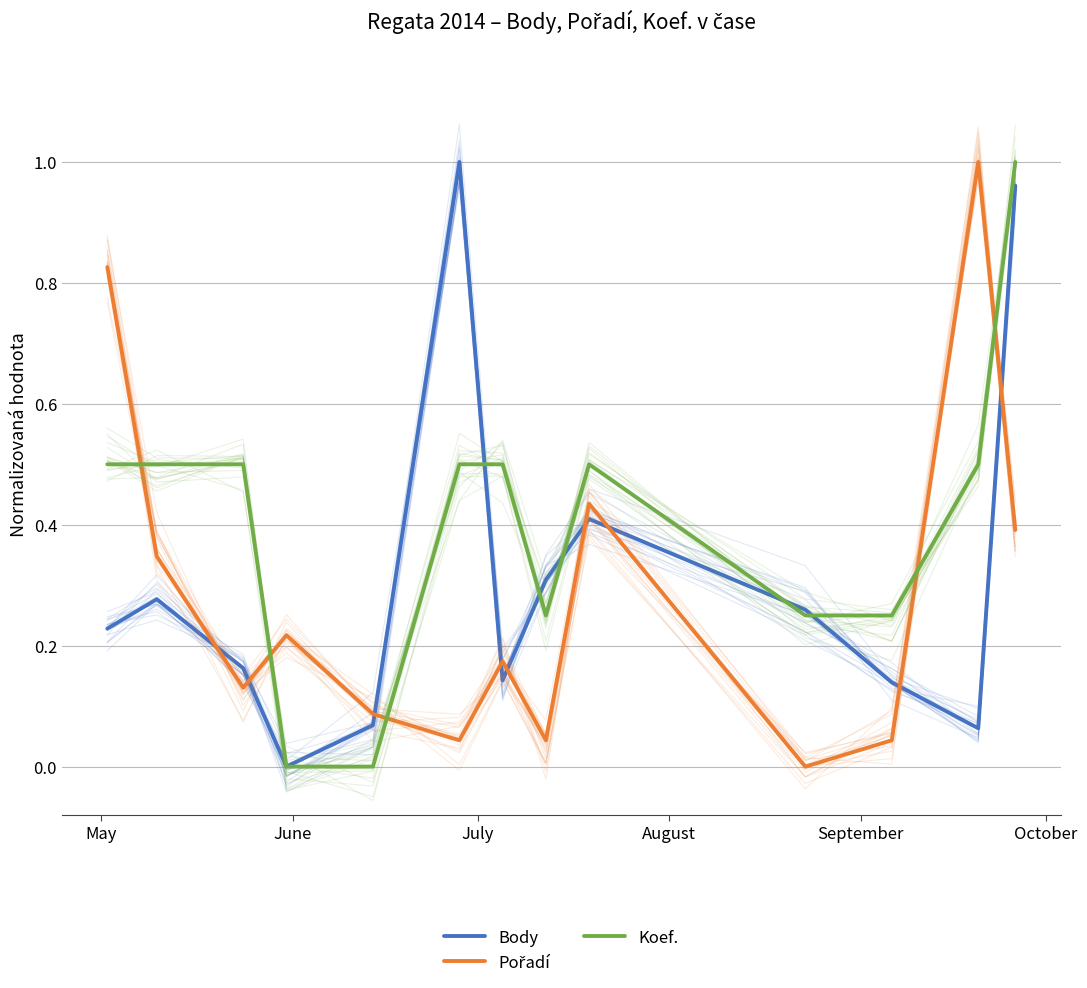

True or false: Pořadí and Koef. cross at least once.

True